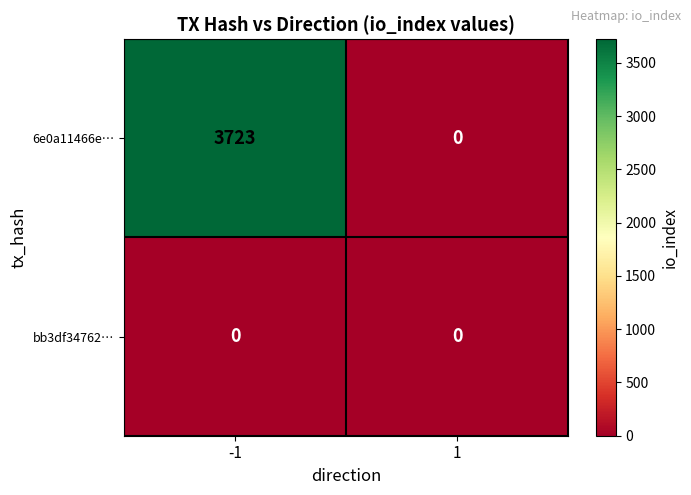

How many data points does each series have?

2